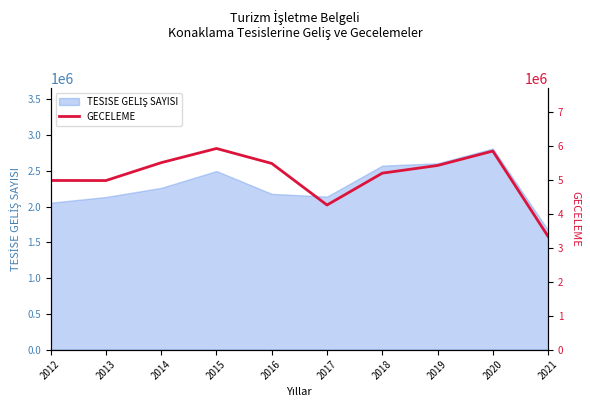

Reading left to right, extract all data points from this chart.

4983799	4981492	5508615	5926450	5485670	4260377	5199578	5425989	5850680	3333484